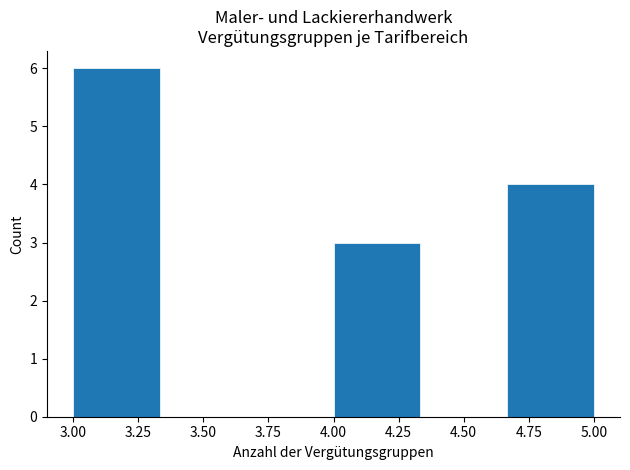

Reading left to right, list every bar in this chart as the range it spans on the x-axis followed by its height. Neither the bar edges nor the heights are printed on the chart, so give them approximately, as read against the axes.

3.00 to 3.35: 6
3.35 to 3.65: 0
3.65 to 4.00: 0
4.00 to 4.35: 3
4.35 to 4.65: 0
4.65 to 5.00: 4